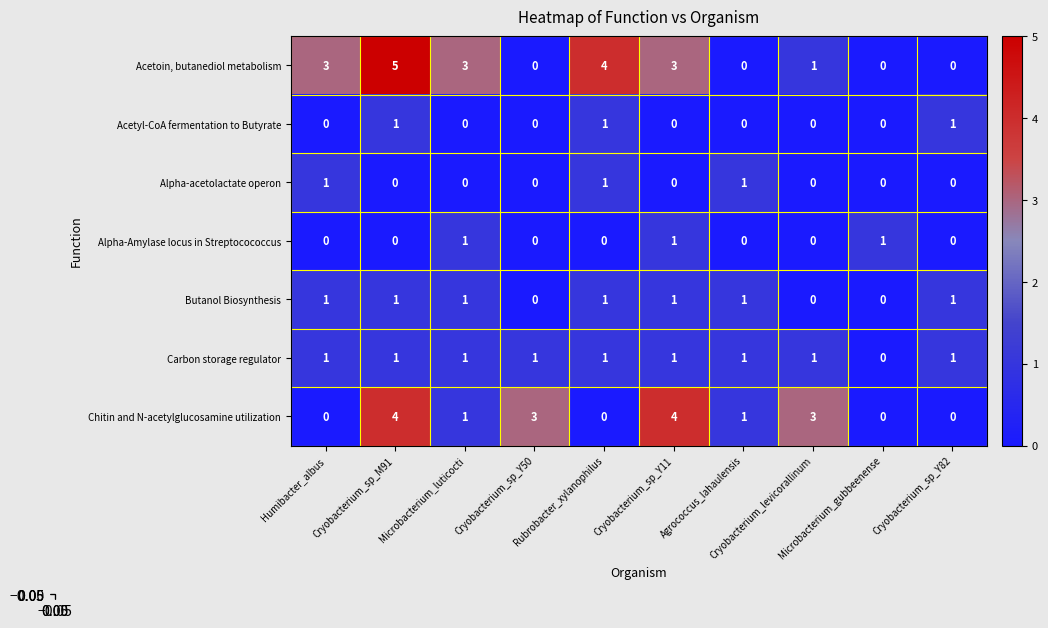

What is the sum of all Butanol Biosynthesis values?

7